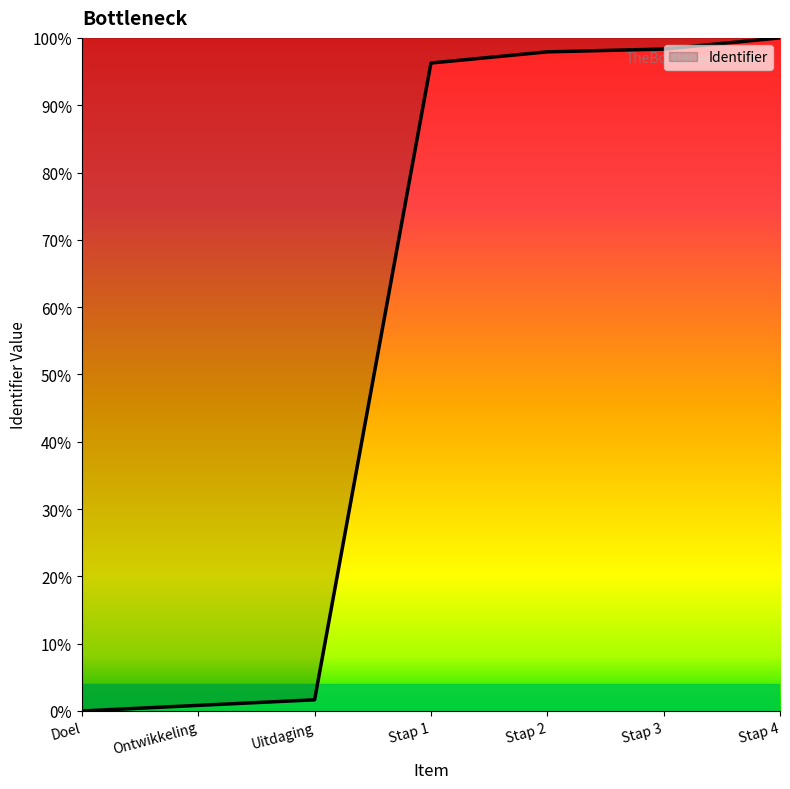

Reading left to right, list all the values displayed in this chart.

0.0	0.0	0.0	1.0	1.0	1.0	1.0